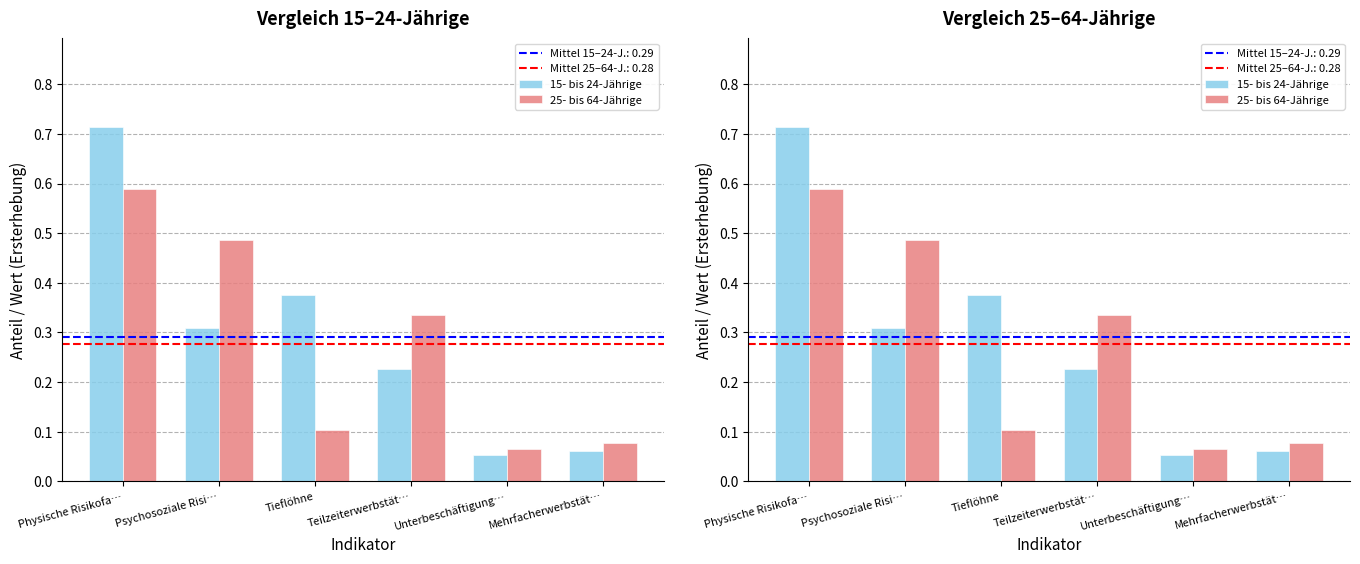

How many bars are there in total?

12